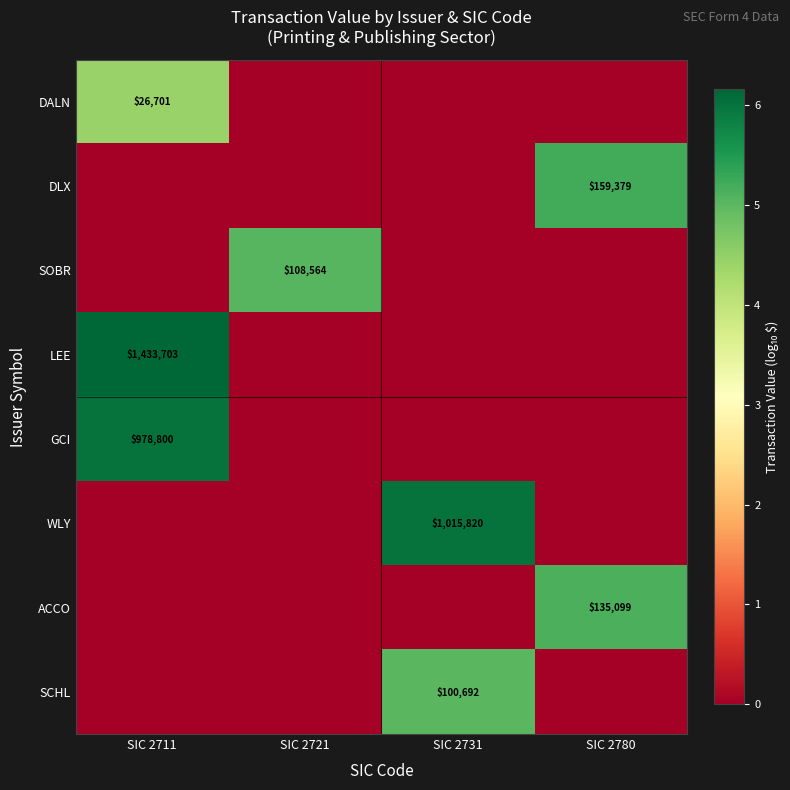

Is it true that DALN equals 46838 at SIC 2711?

False